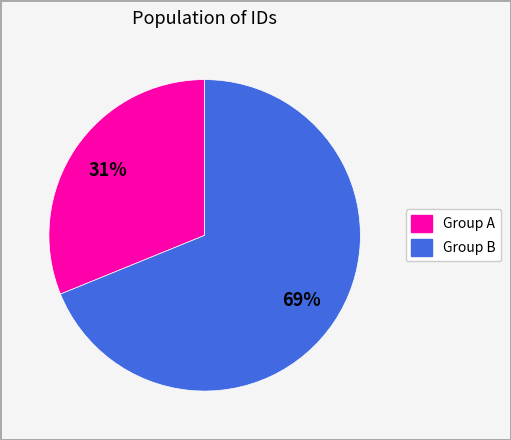

Is there any slice that represents more than half of the pie?

Yes